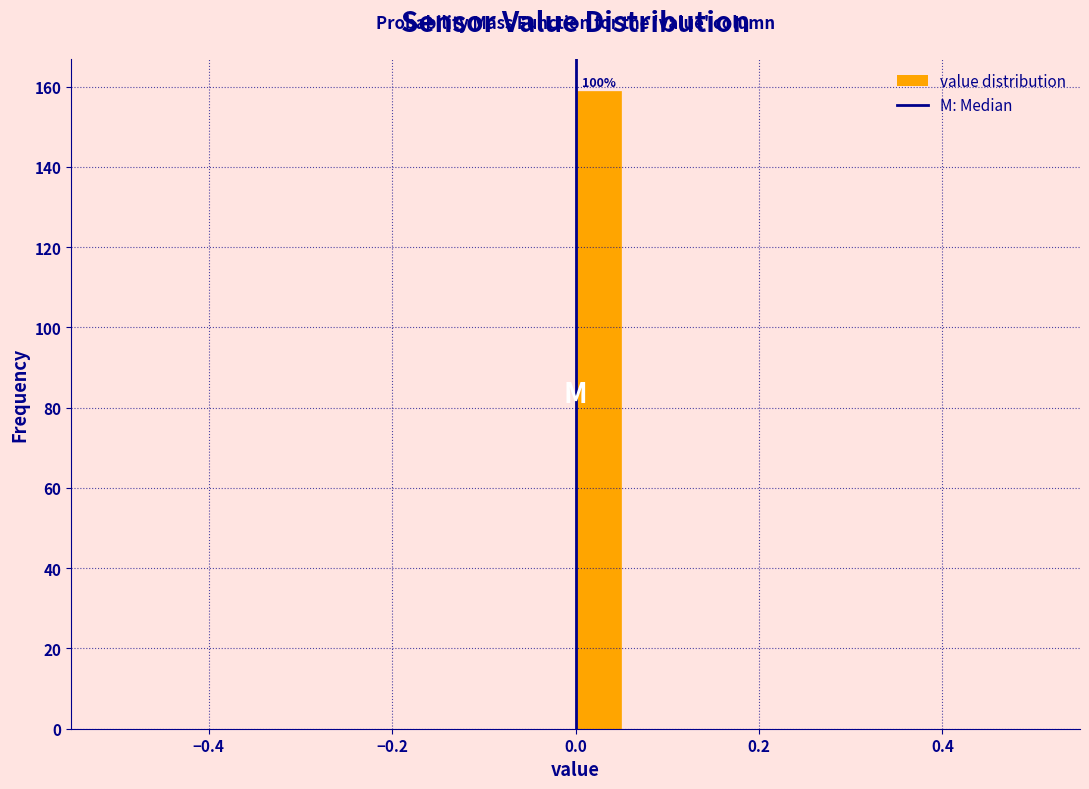

Around what value on the x-axis is the tallest bar? Give the approximate position of its centre, as read against the axis.

0.02